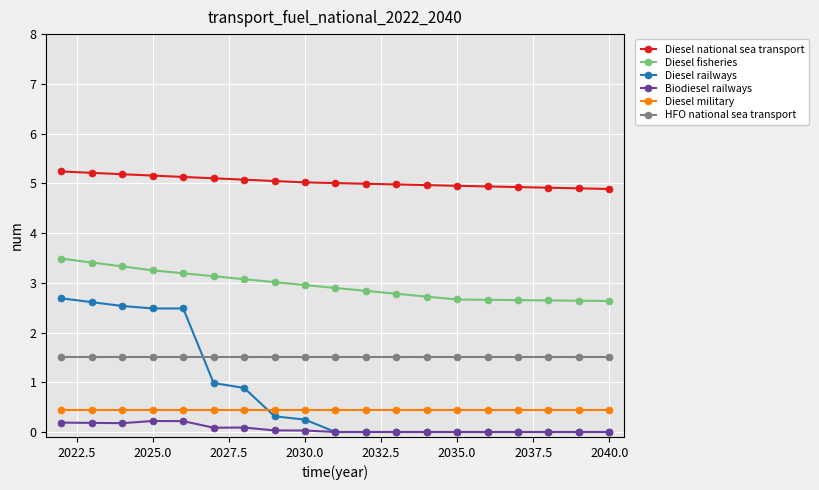

Is this an area chart (filled region under the line)?

No